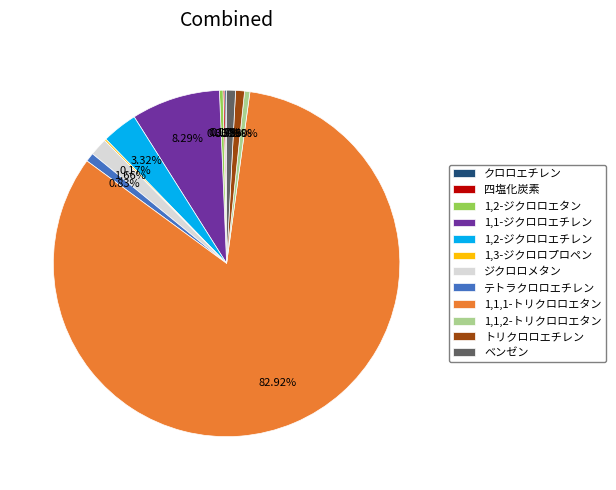

Does any single category account for the majority?

Yes